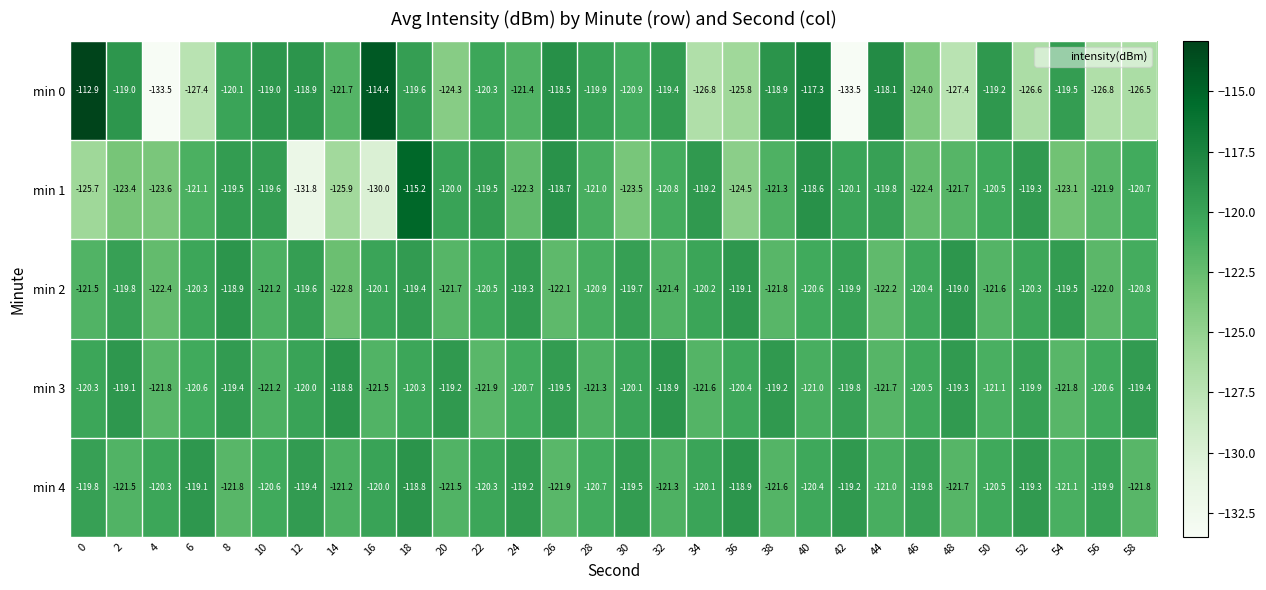

Rank the series at 44 from lowest to highest value.

min 2, min 3, min 4, min 1, min 0